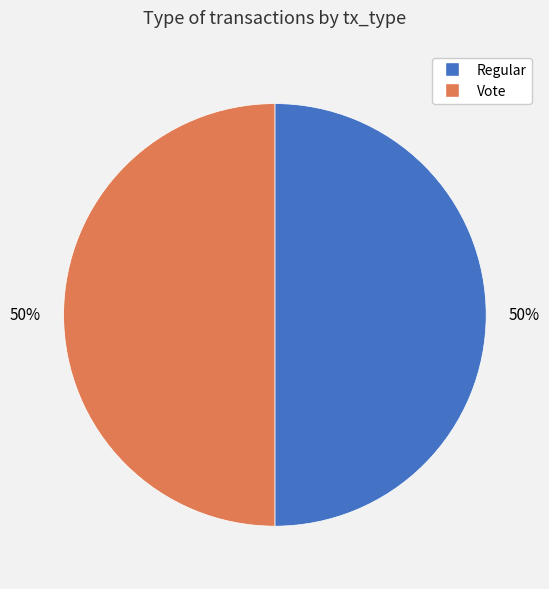

Do Vote and Regular together represent more than half of the pie?

Yes